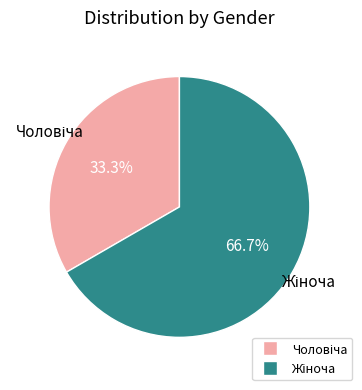

Is there a majority slice in this chart?

Yes